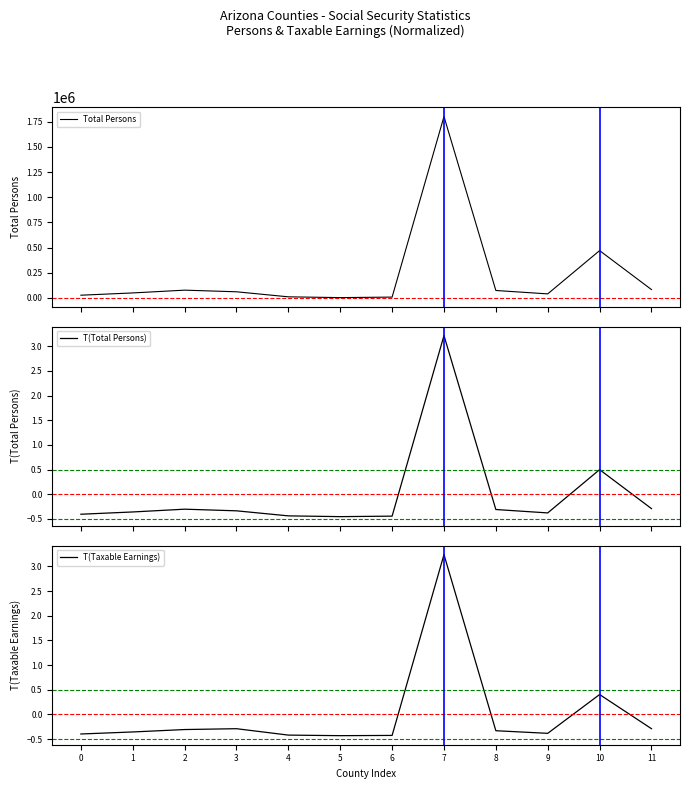

Where is the first local maximum for T(Taxable Earnings)?

3